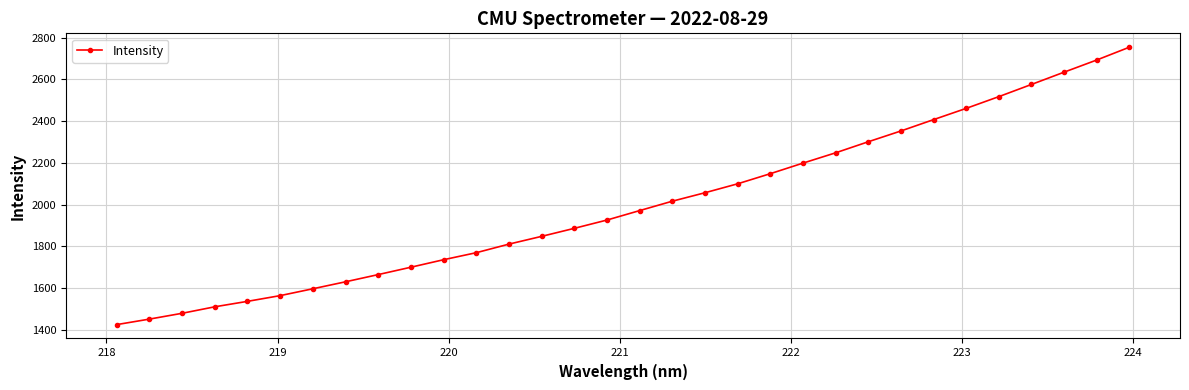

Does the chart display data point markers on the line(s)?

Yes